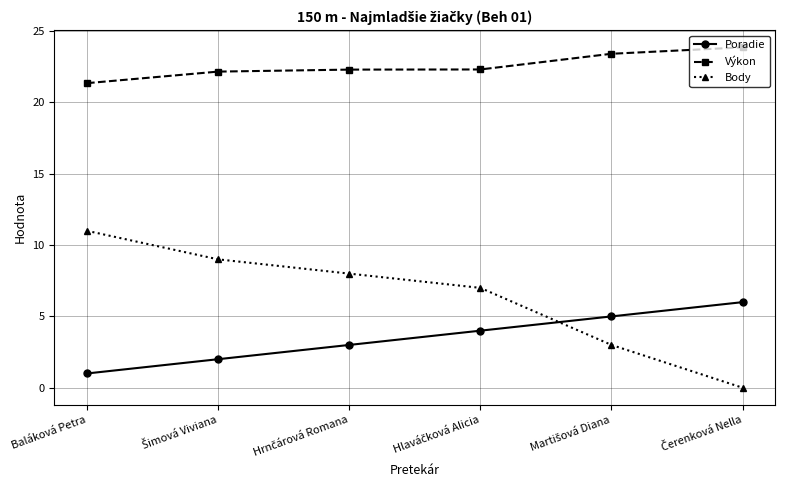

True or false: Výkon and Body cross at least once.

False